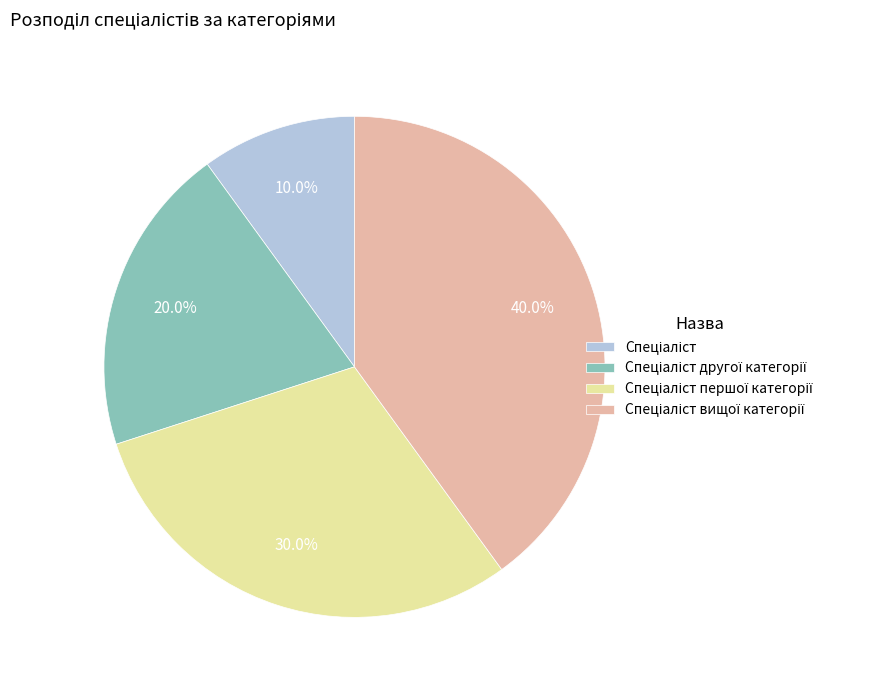

Is there any slice that represents more than half of the pie?

No